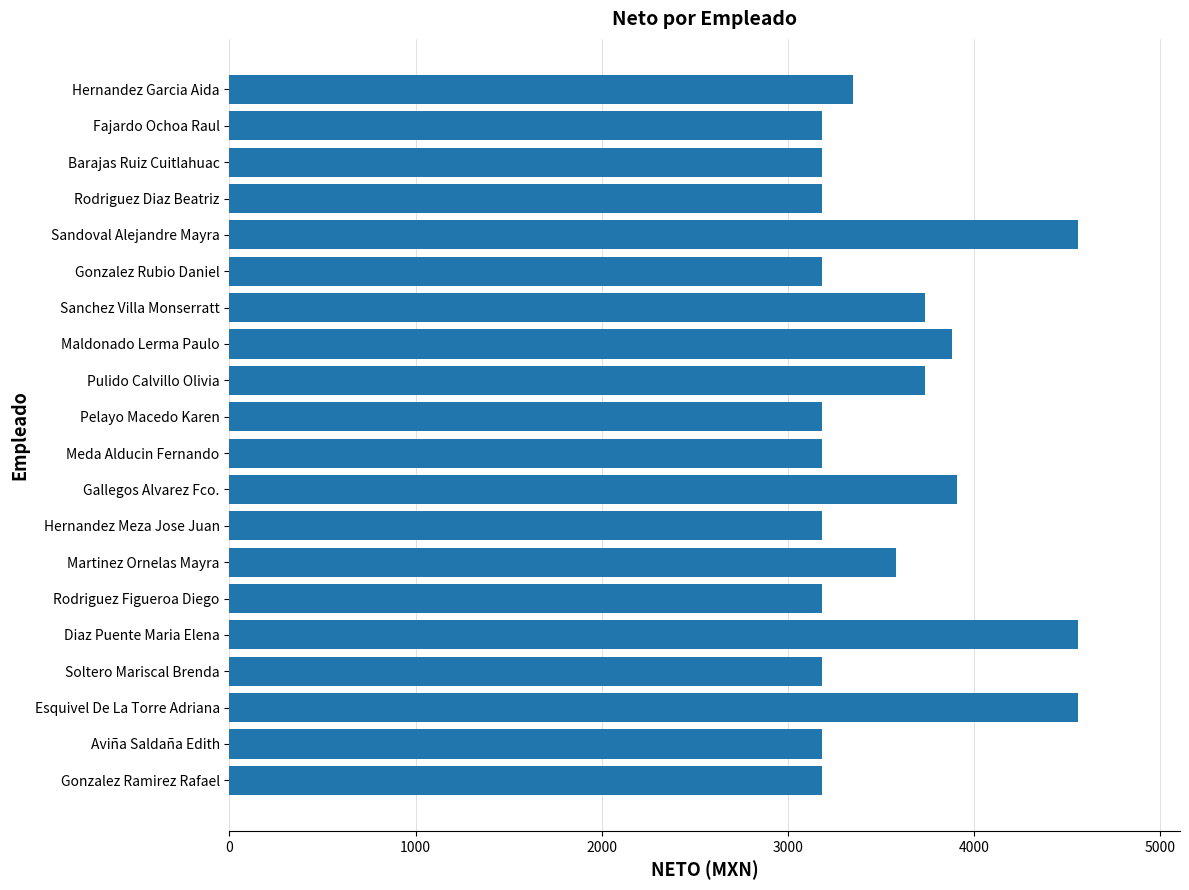

The value at Esquivel De La Torre Adriana is 4559.6. True or false?

True